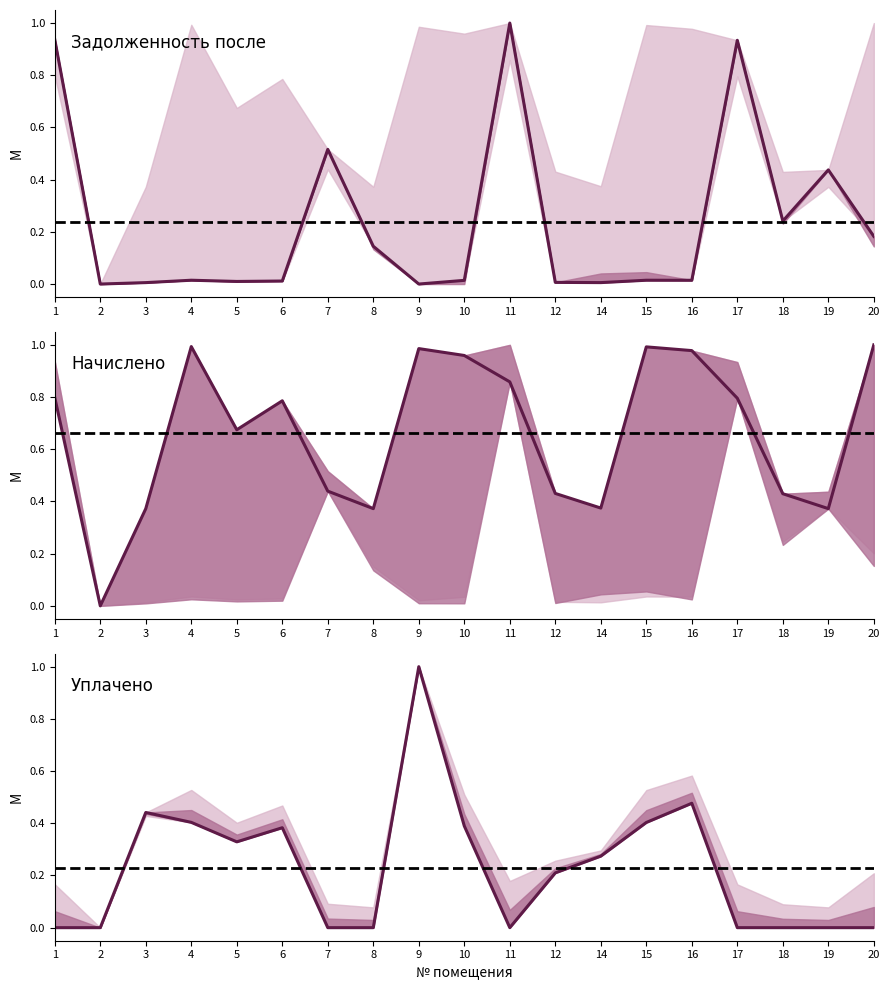

What is the maximum value shown in the chart?

1.0